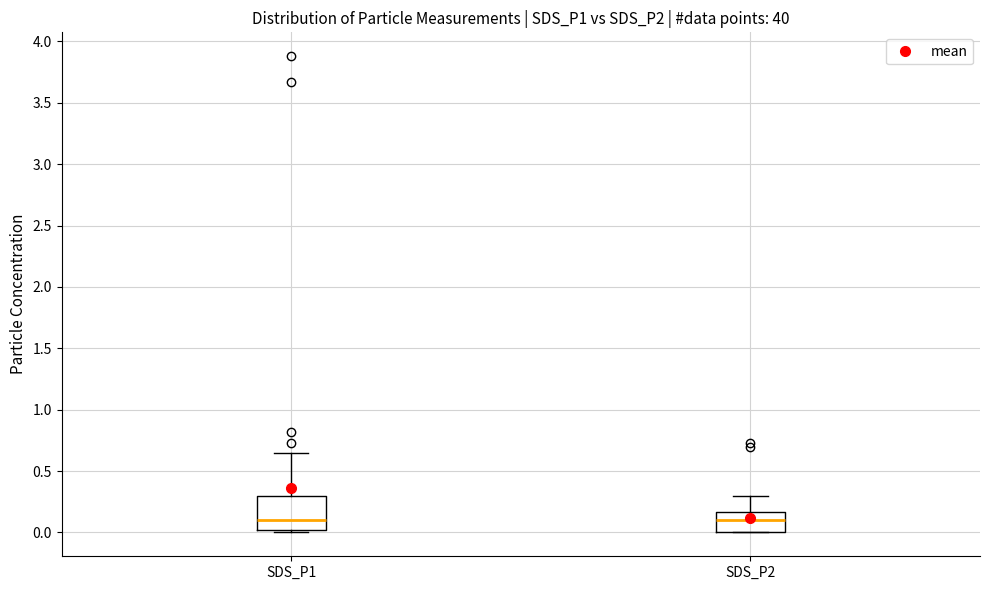

Comparing the boxes themselves (not the whiskers), which one is the tallest?

SDS_P1